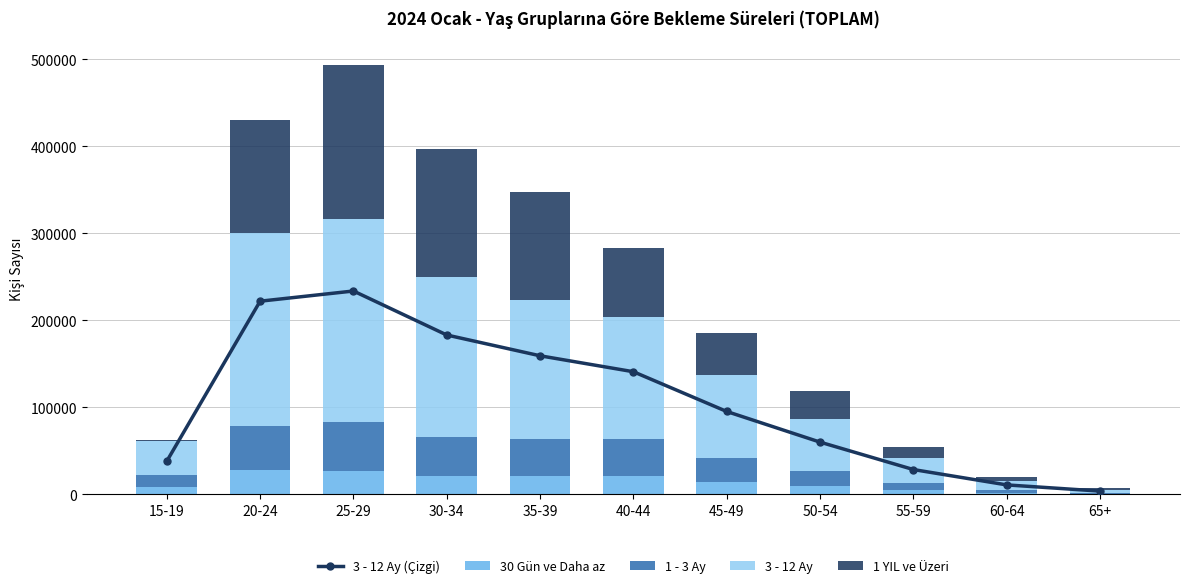

At which category is the sum across all series the highest?

25-29